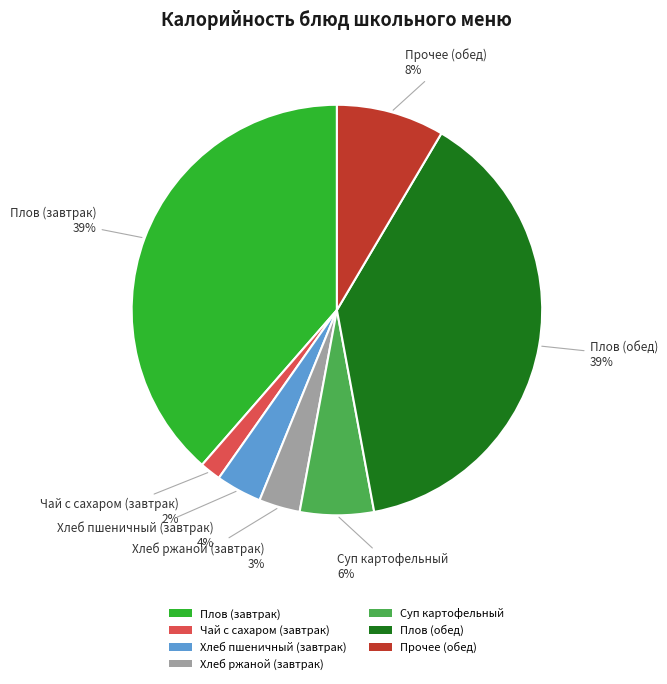

Is the sum of Плов (обед) and Суп картофельный greater than half?

No